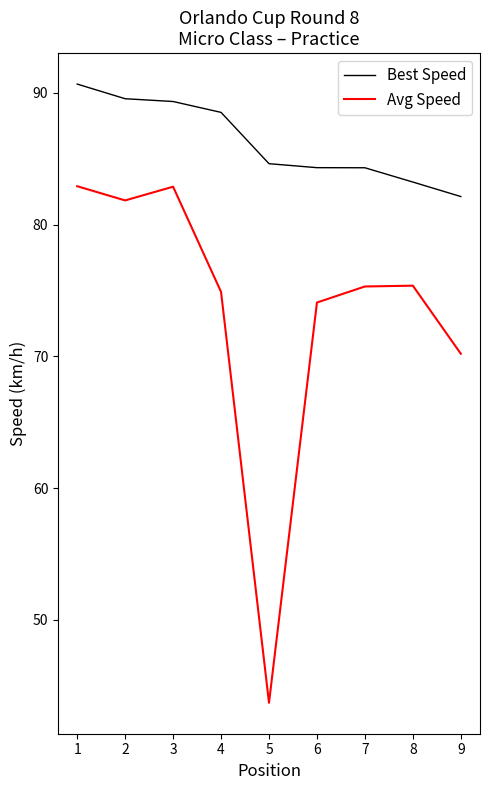

What is the difference between the Best Speed values at 6 and 9?

2.2